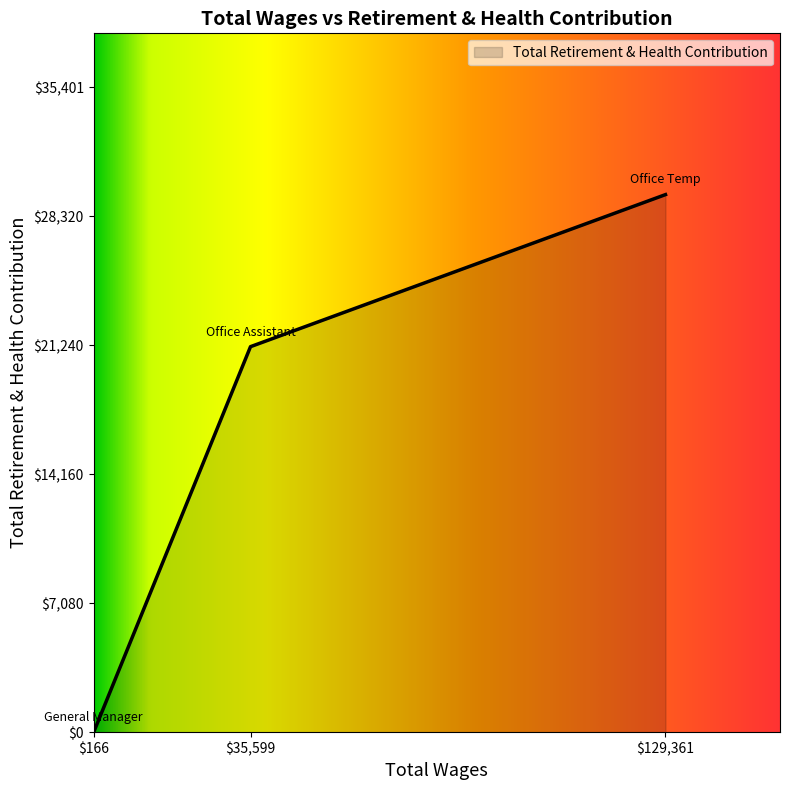

List the labels in order of value, smallest first.

$166, $35,599, $129,361